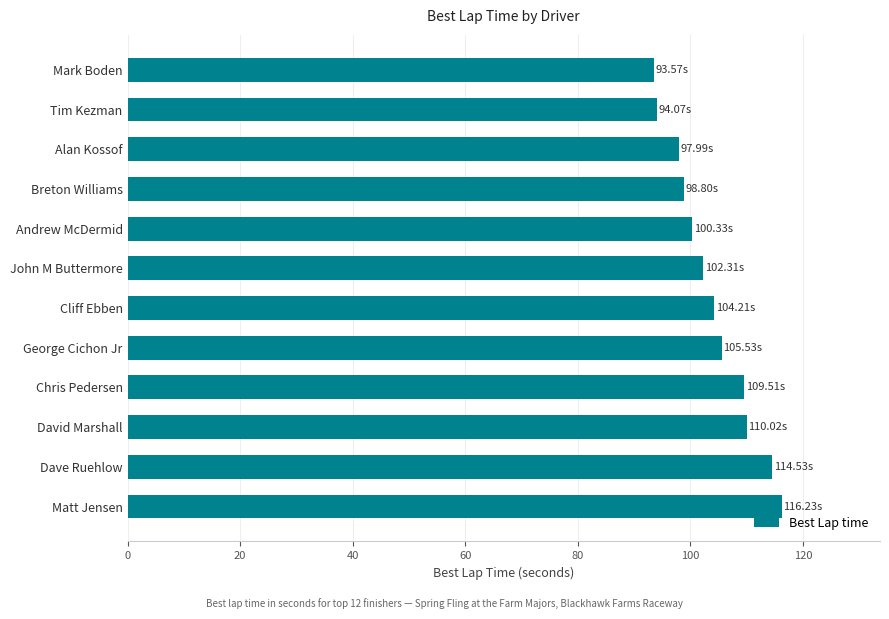

What is the average value?

103.9